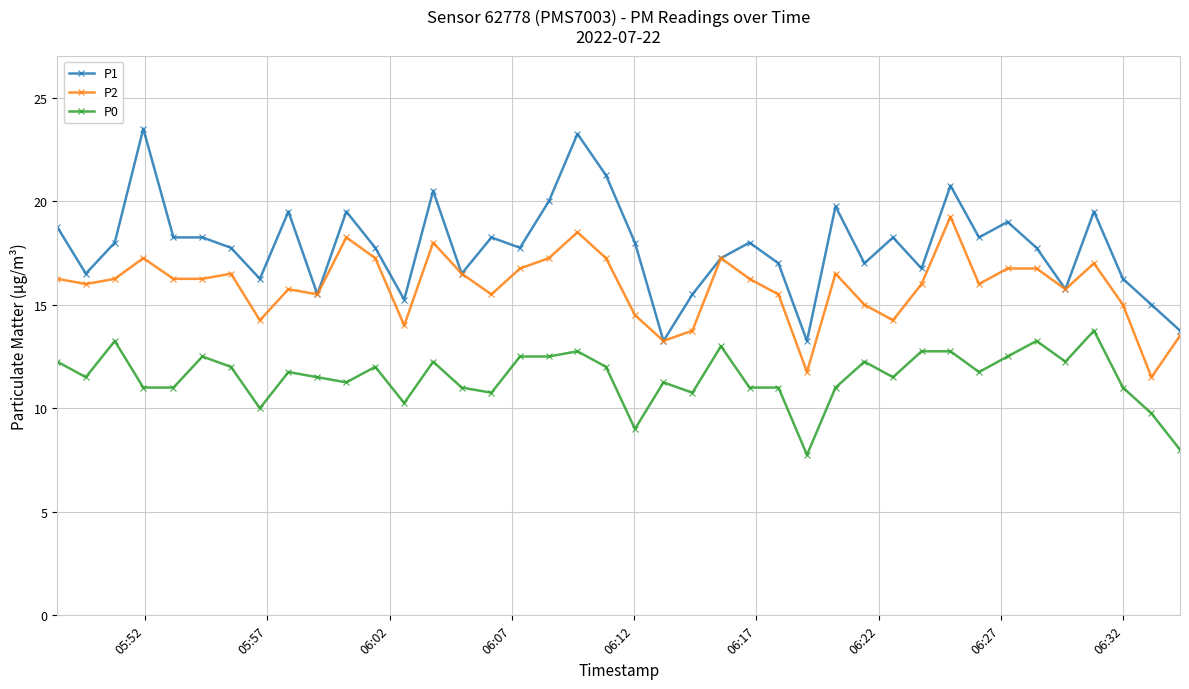

Which series has the largest total across all categories?

P1